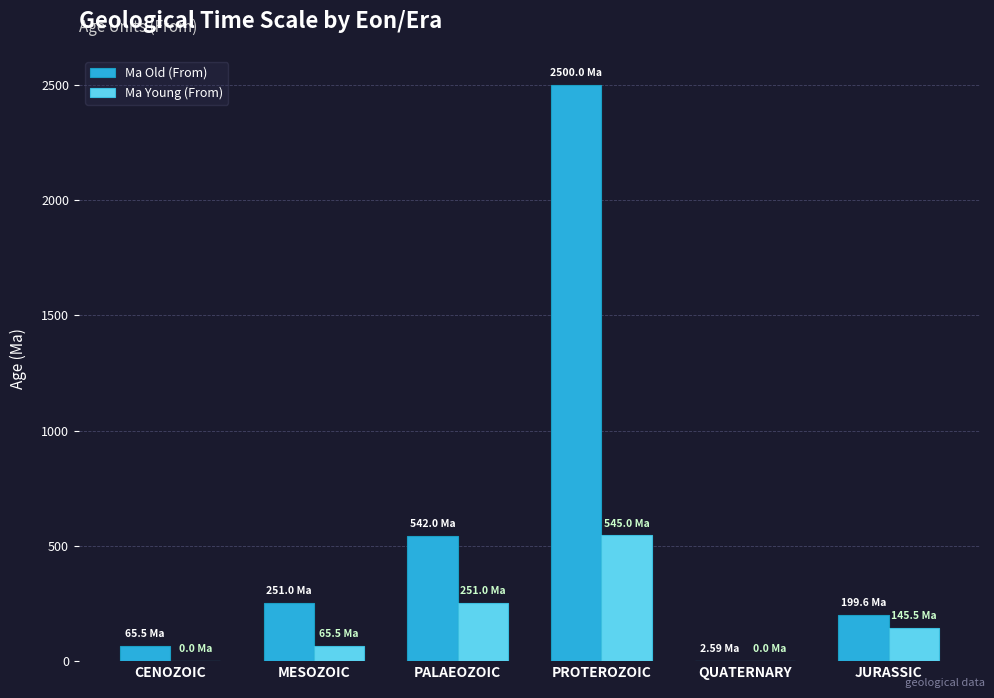

What is the sum of all Ma Young (From) values?

1007.0